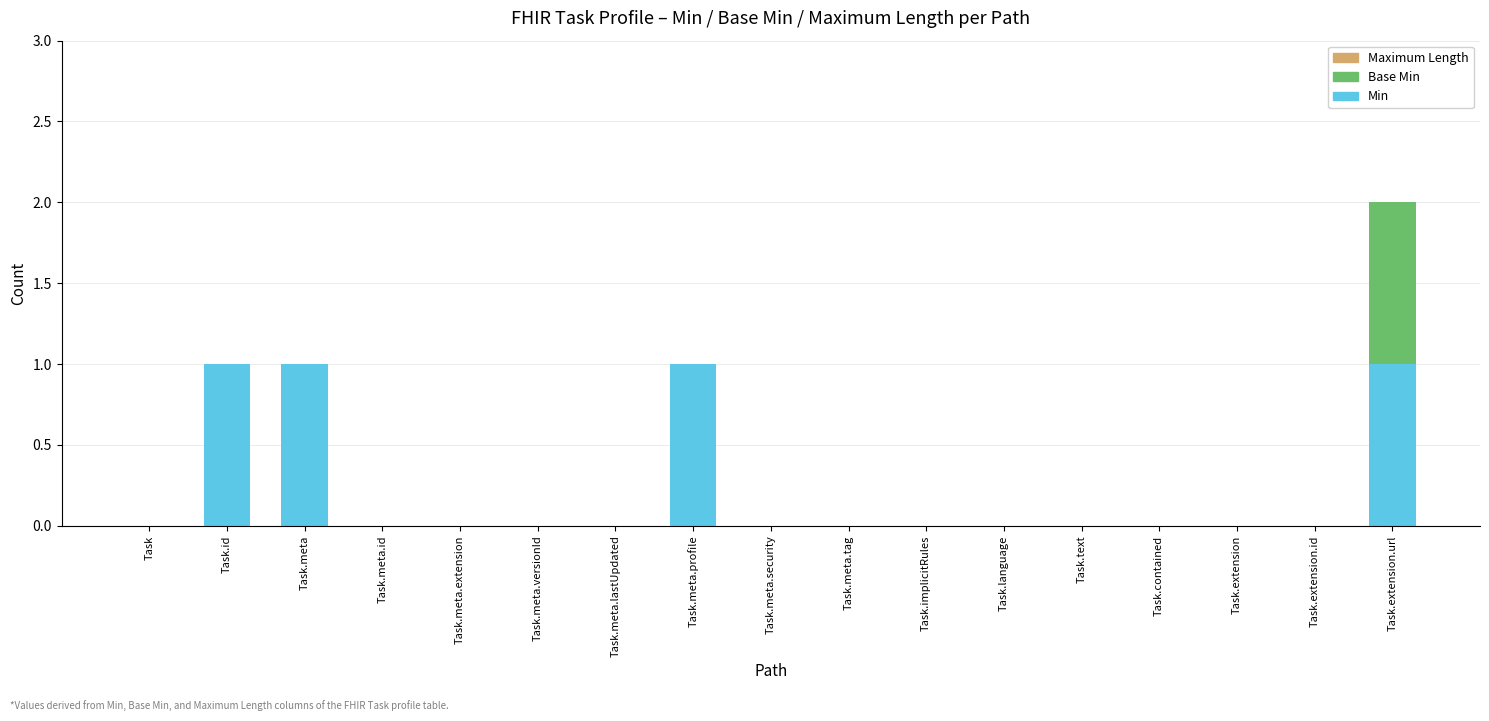

Is it true that Min equals 0 at Task.meta.security?

True